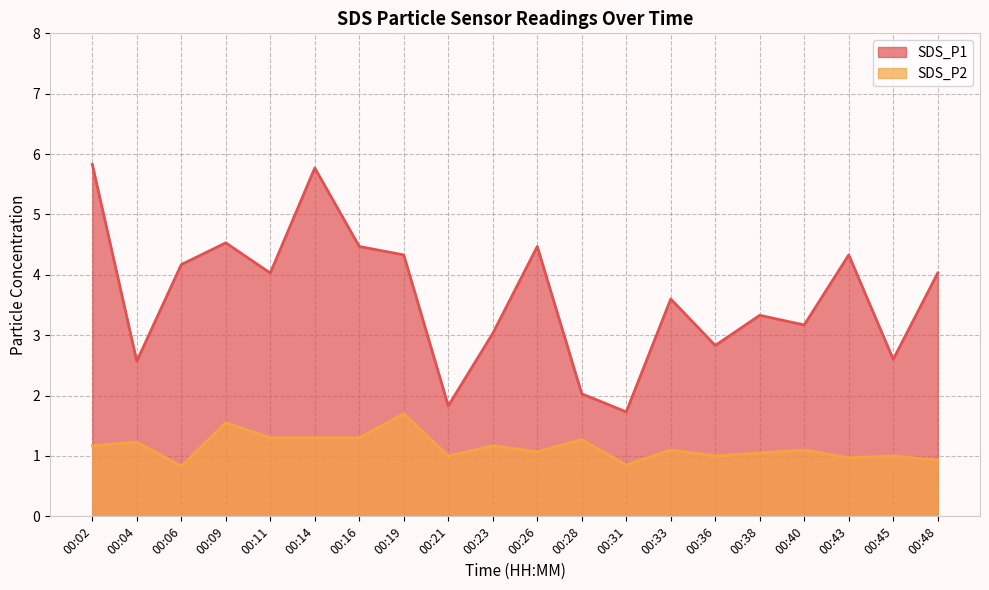

Which category has the lowest value in the SDS_P2 series?

00:06